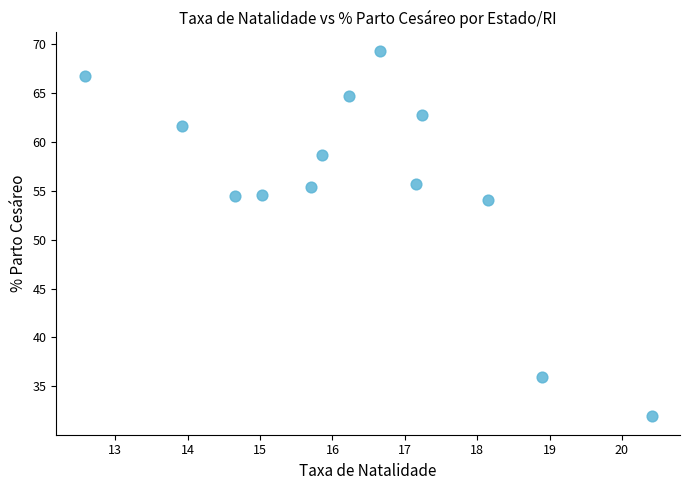

What is the range of Y values (max minus min)?

37.4